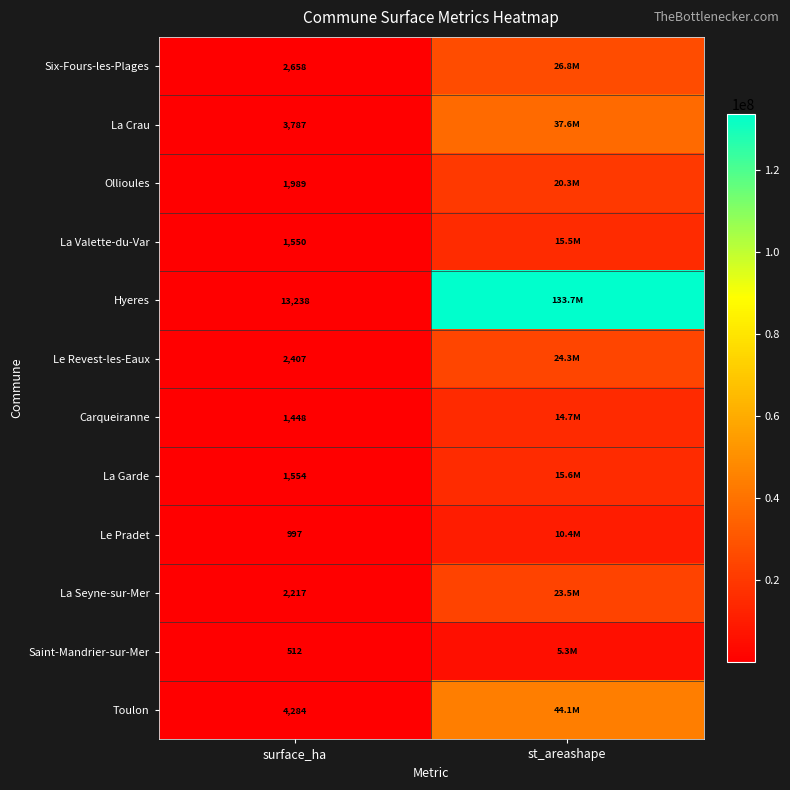

Read the La Valette-du-Var value at surface_ha.

1550.0